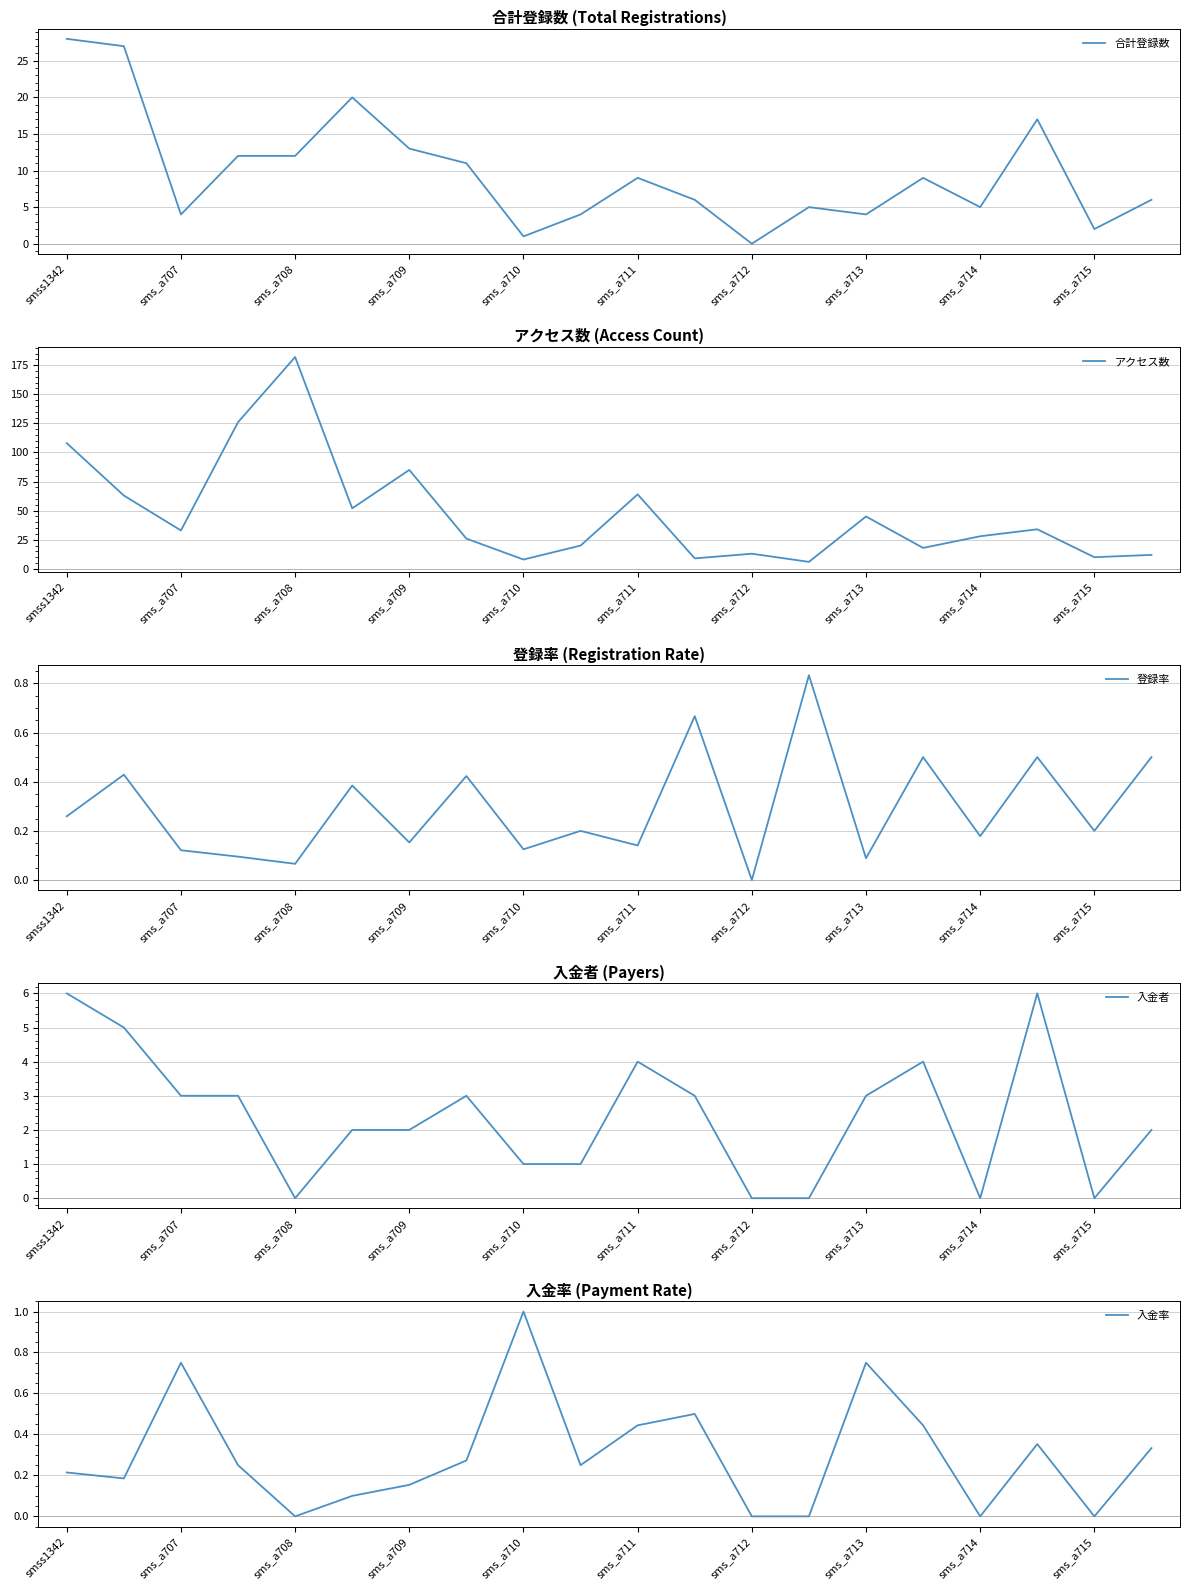

Where is 合計登録数 nearest to the value 14?

sms_a709